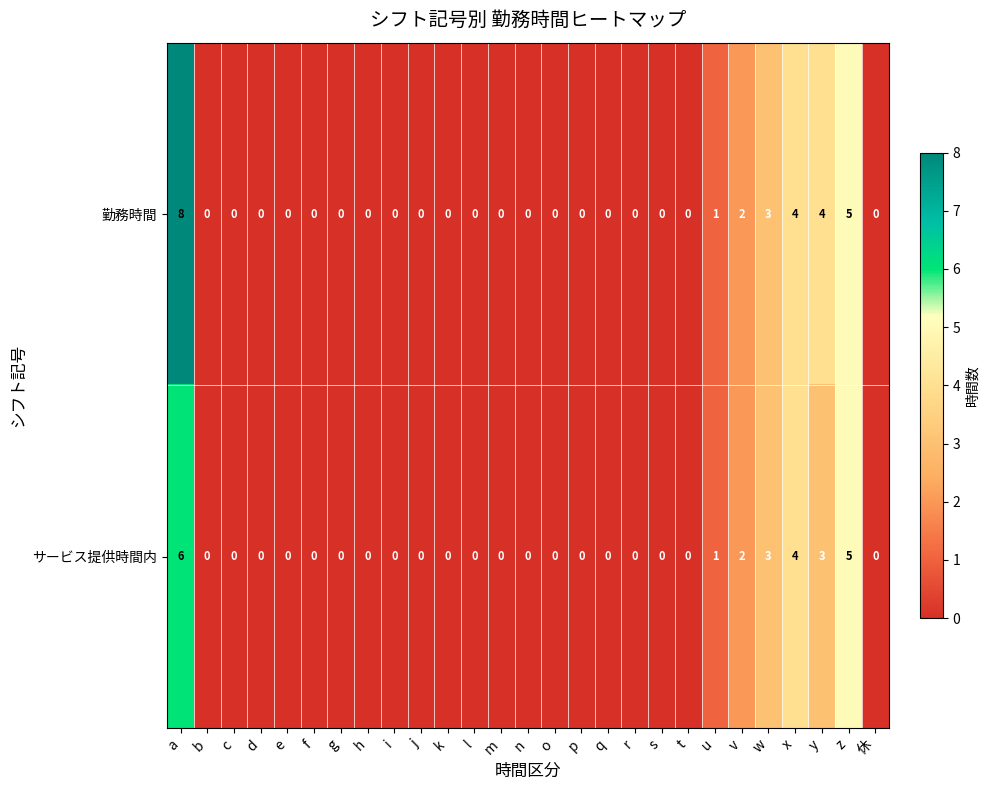

What is the difference between the maximum and minimum values in the サービス提供時間内 series?

6